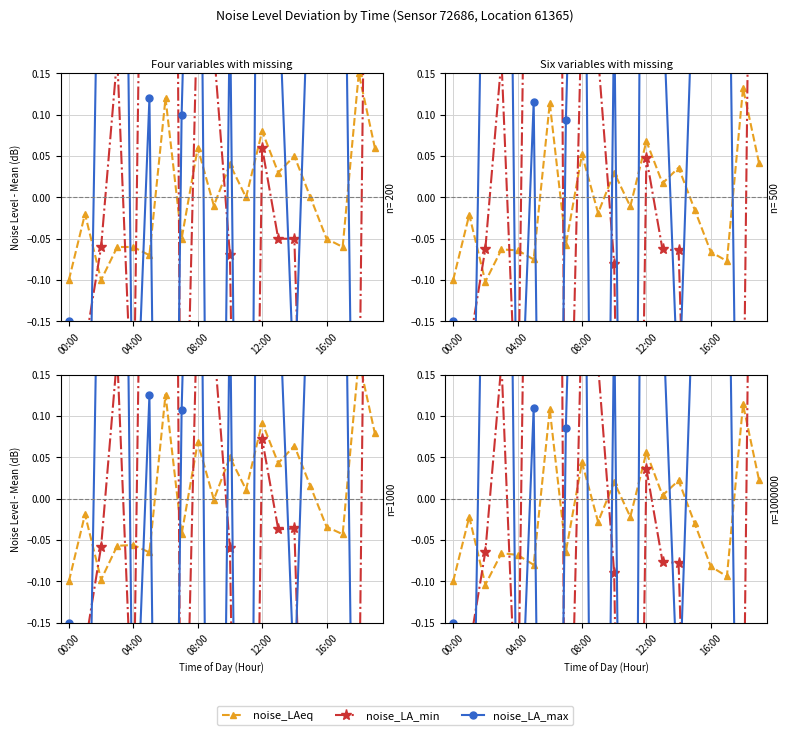

Reading left to right, extract all data points from this chart.

noise_LAeq: -0.1	-0.0	-0.1	-0.1	-0.1	-0.1	0.1	-0.1	0.0	-0.0	0.0	-0.0	0.1	0.0	0.0	-0.0	-0.1	-0.1	0.1	0.0
noise_LA_min: -0.3	-0.2	-0.1	0.2	-0.3	1.1	2.6	-0.6	0.2	0.2	-0.1	-1.3	0.0	-0.1	-0.1	-0.7	-0.8	-0.3	-0.4	1.4
noise_LA_max: -0.2	-0.6	0.5	1.4	-0.4	0.1	-1.5	0.1	0.8	-1.4	0.2	-1.6	1.5	0.2	-0.3	0.3	0.3	0.5	-1.0	-2.3